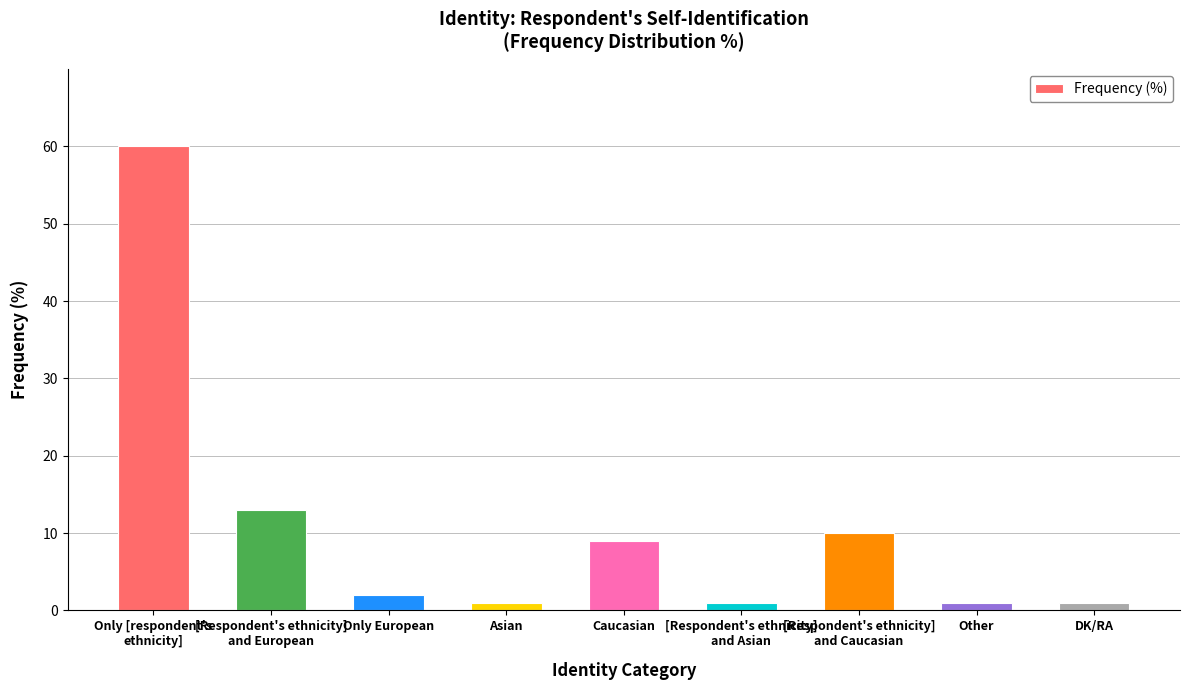

The value at Caucasian is 12. True or false?

False